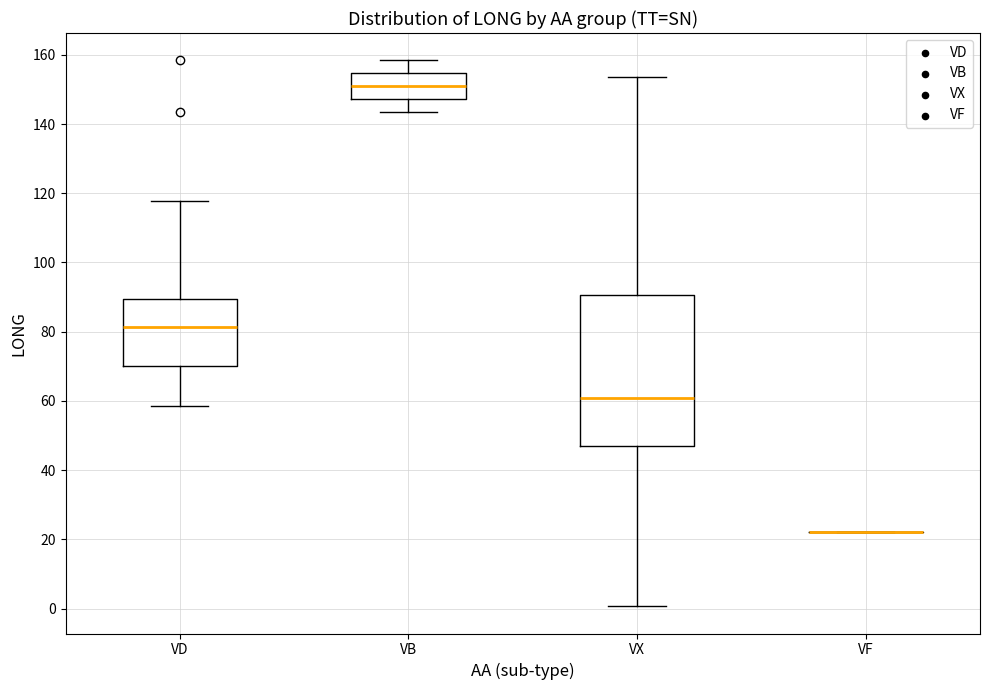

Reading left to right, transcribe this box plot: for each box, give where its median line is, the range the box spans, and where its two whiskers end, as read against the y-axis. The values are not printed on the chart, so give them approximately, as read against the axis.

VD: median 82, box 70 to 90, whiskers 58 to 118
VB: median 150, box 148 to 154, whiskers 144 to 158
VX: median 60, box 48 to 90, whiskers 0 to 154
VF: box collapsed to a line at 22, whiskers 22 to 22